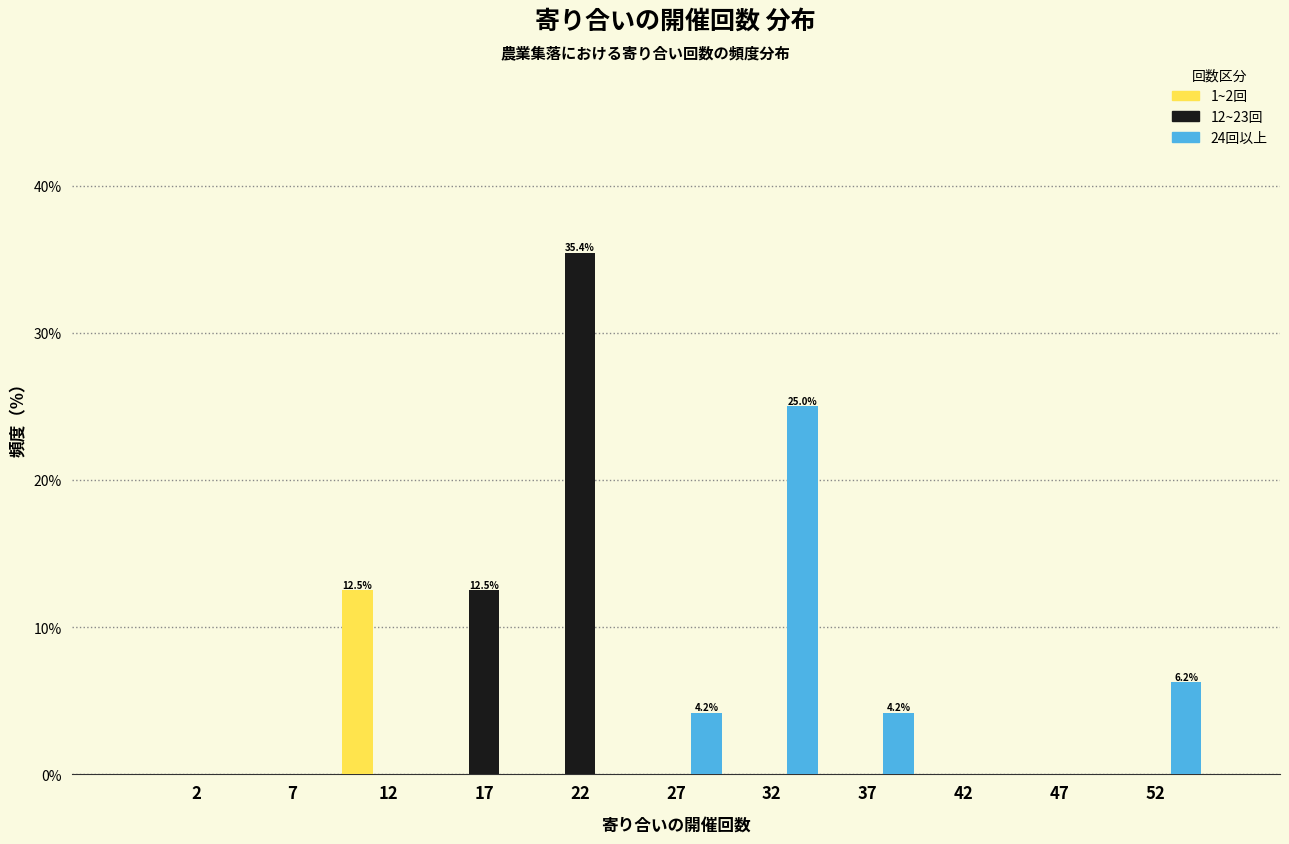

In the 12~23回 series, which range on the x-axis has the tallest bar?

20 to 25